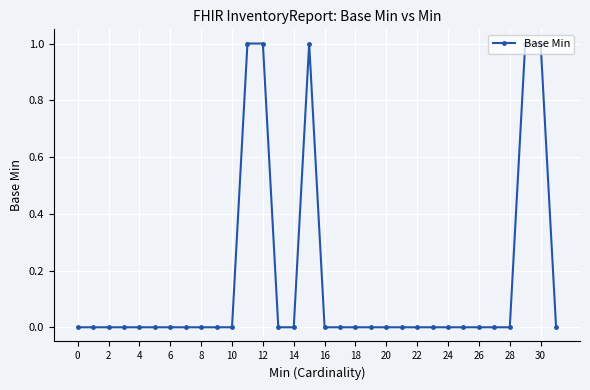

True or false: there are more than 0 points higher than both neighbors.

True